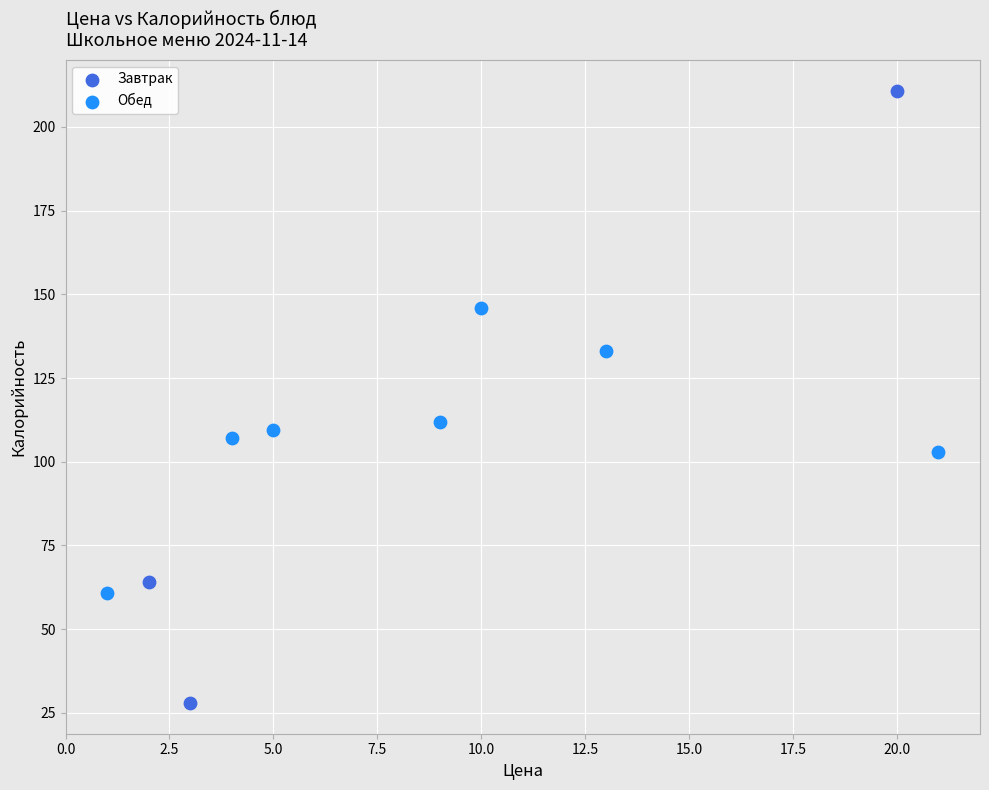

Which series has the widest spread of Y values?

Завтрак